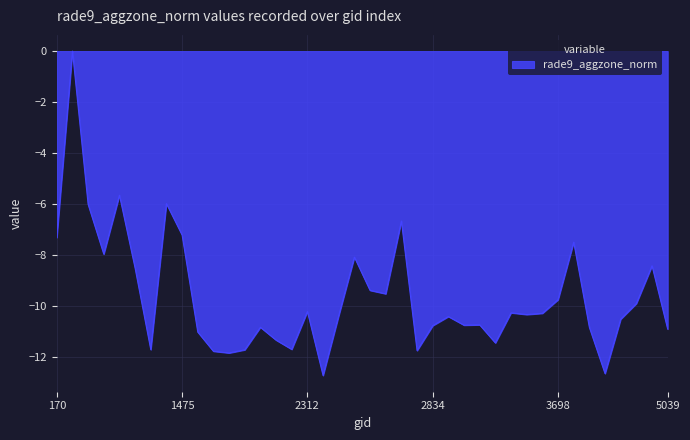

What is the minimum value shown in the chart?

-12.7